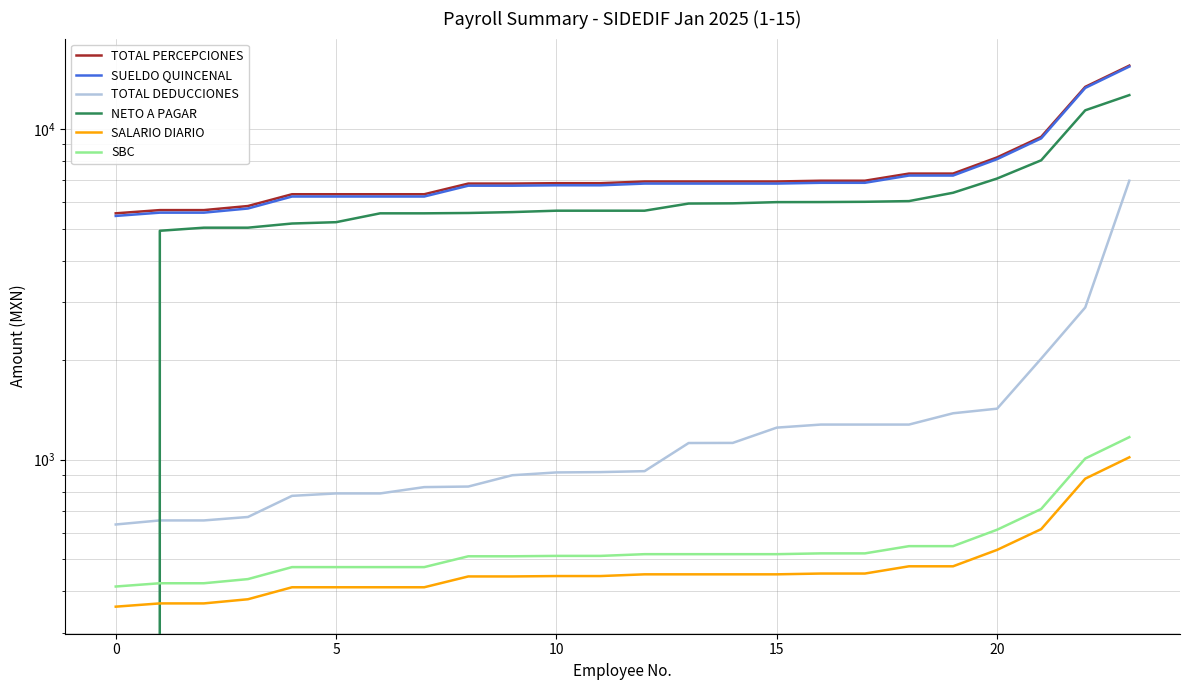

What is the value of the TOTAL PERCEPCIONES point at the 10th from the left?

6840.0